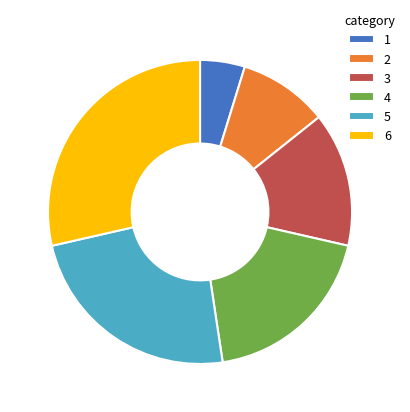

The 4 slice represents 33% of the pie. True or false?

False